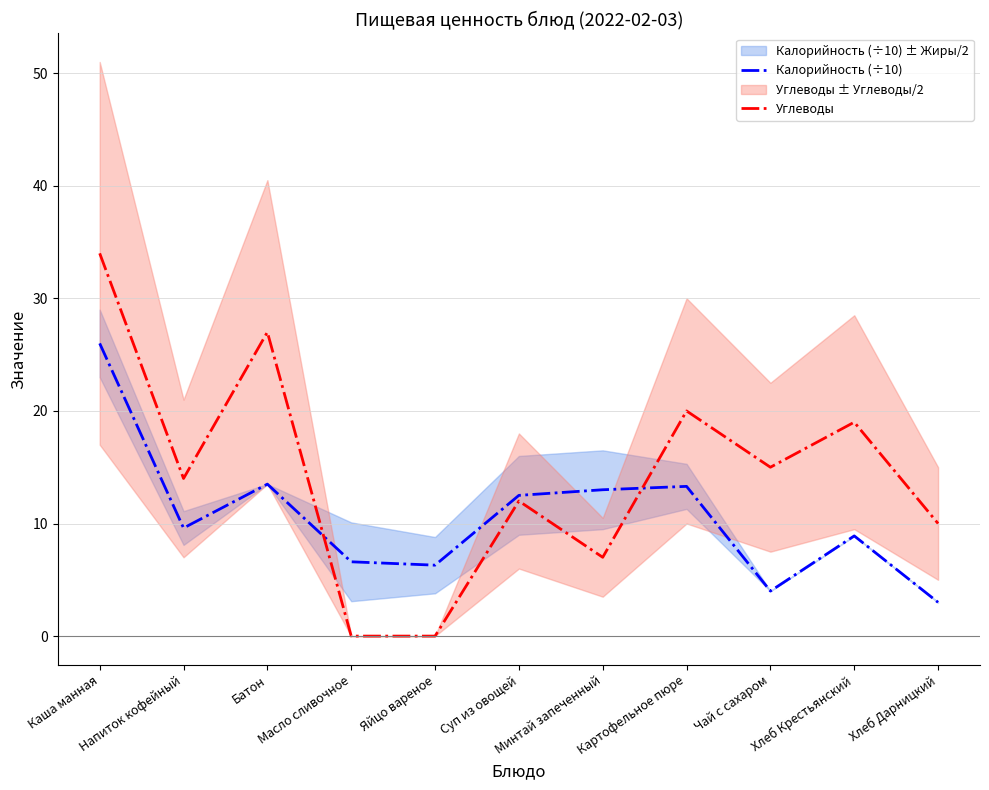

At Суп из овощей, list the series in order from largest to smallest.

Калорийность (÷10), Углеводы